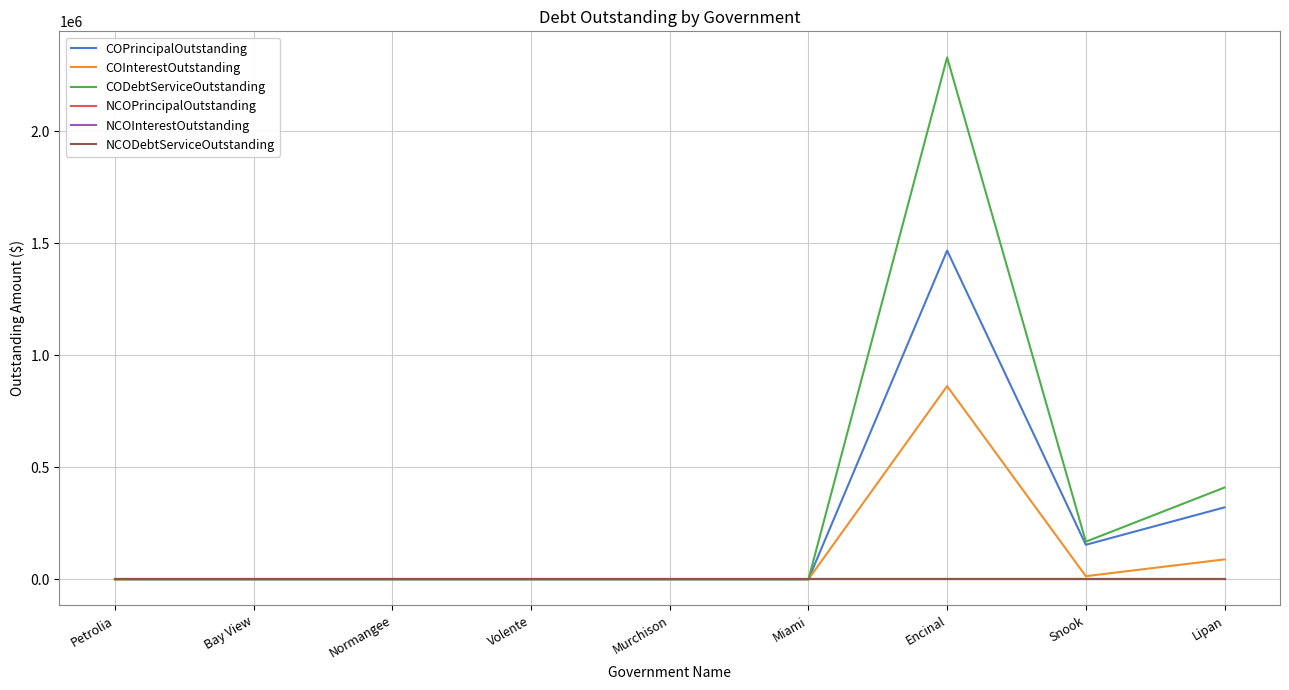

Rank the series at Petrolia from highest to lowest value.

COPrincipalOutstanding, COInterestOutstanding, CODebtServiceOutstanding, NCOPrincipalOutstanding, NCOInterestOutstanding, NCODebtServiceOutstanding